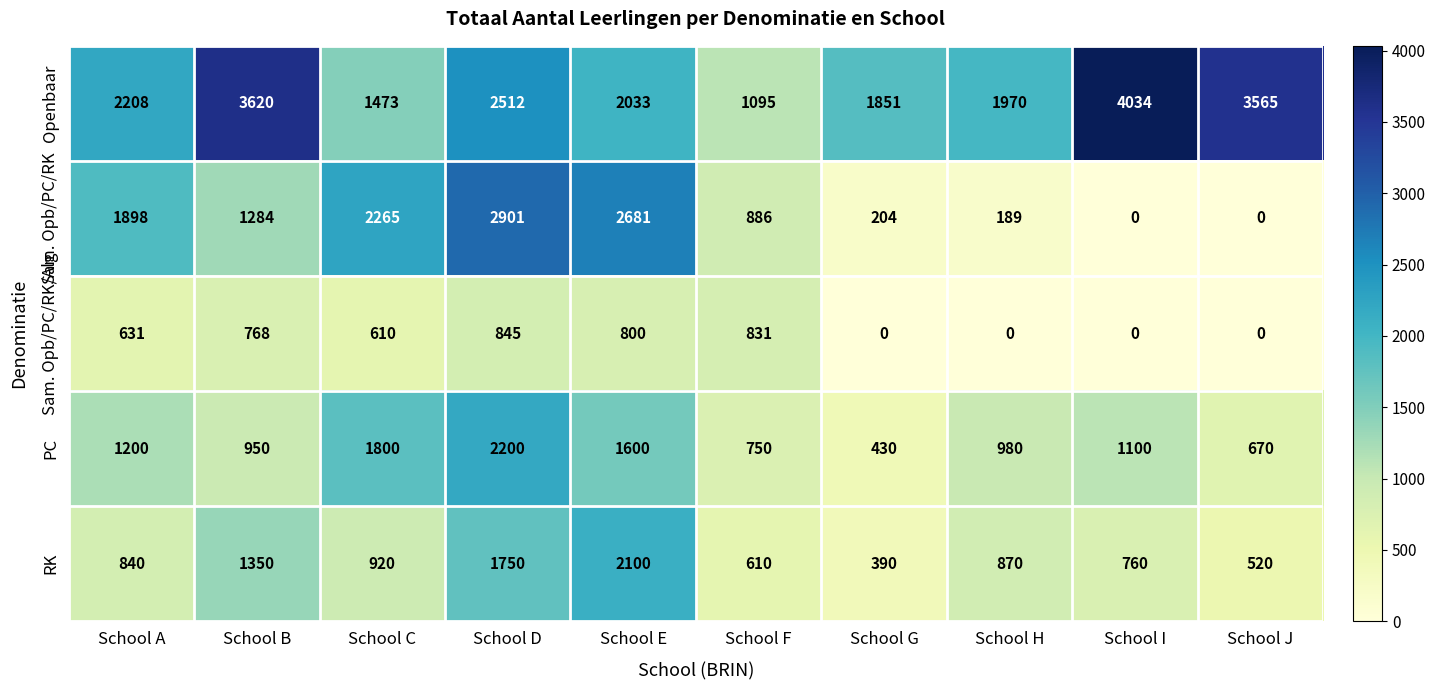

What value does the RK series have at School J, to the nearest 10?

520